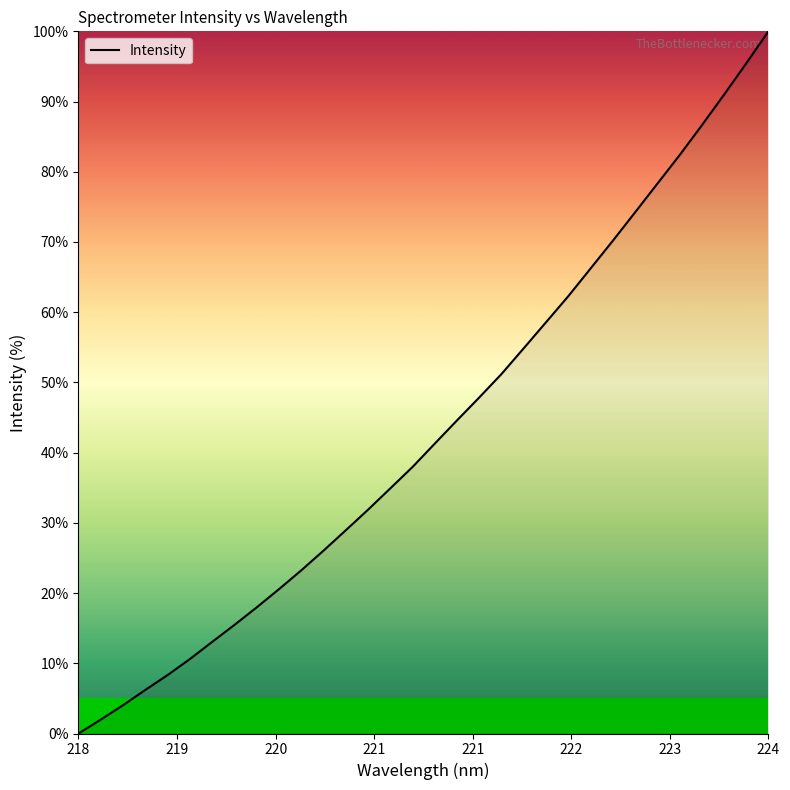

Reading left to right, what are all the values shown in this chart?

0.0	2.0	4.0	6.2	8.3	10.6	13.0	15.5	18.0	20.6	23.2	26.0	28.9	31.9	34.9	38.0	41.3	44.6	47.9	51.2	54.9	58.6	62.3	66.2	70.2	74.2	78.3	82.4	86.6	91.0	95.4	100.0